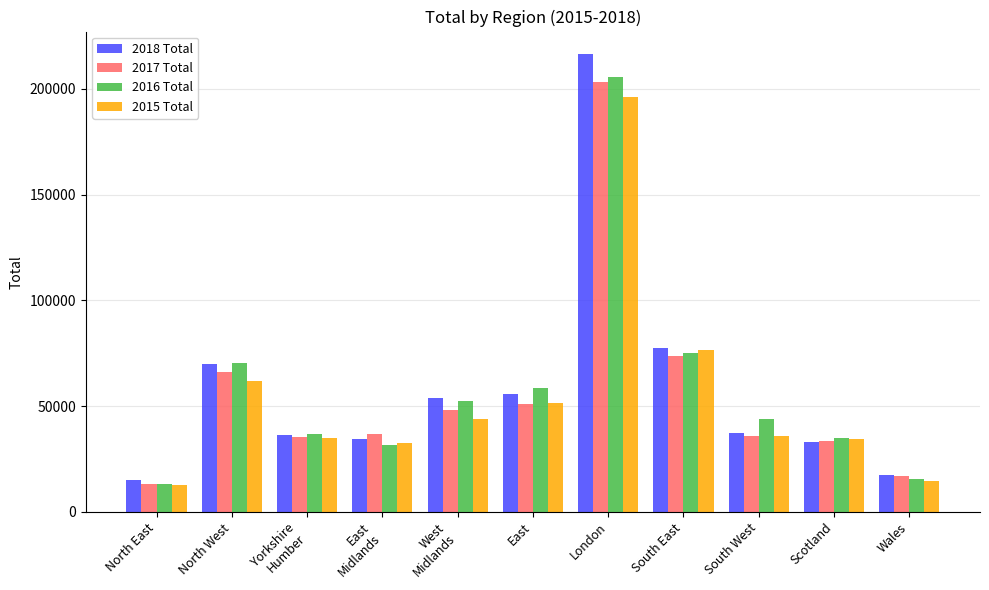

Which series has the largest range (max minus min)?

2018 Total